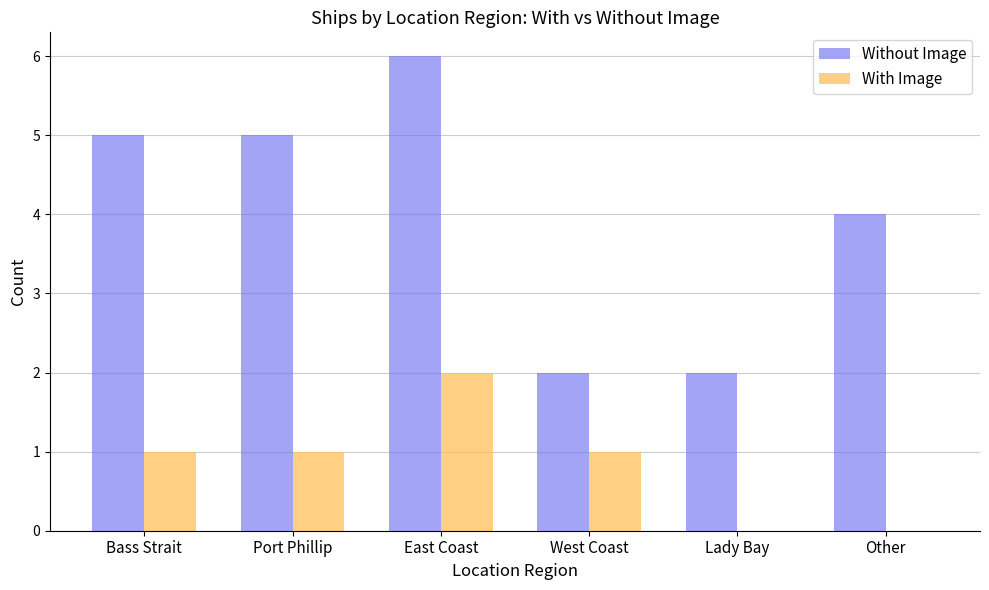

Which series has the widest spread of values?

Without Image